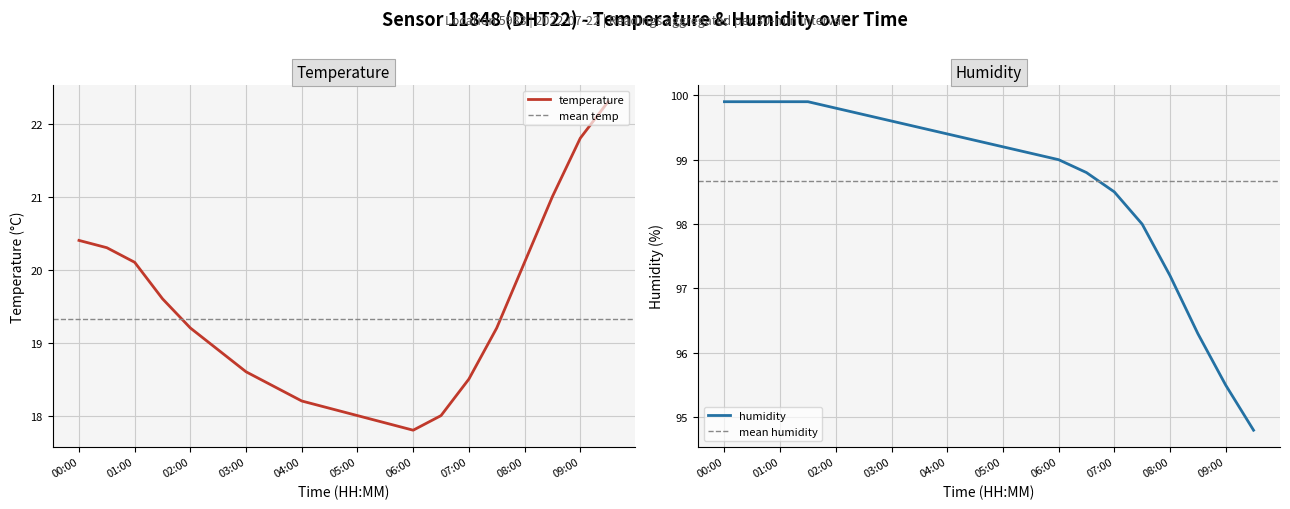

At which label does humidity first exceed 99?

00:00